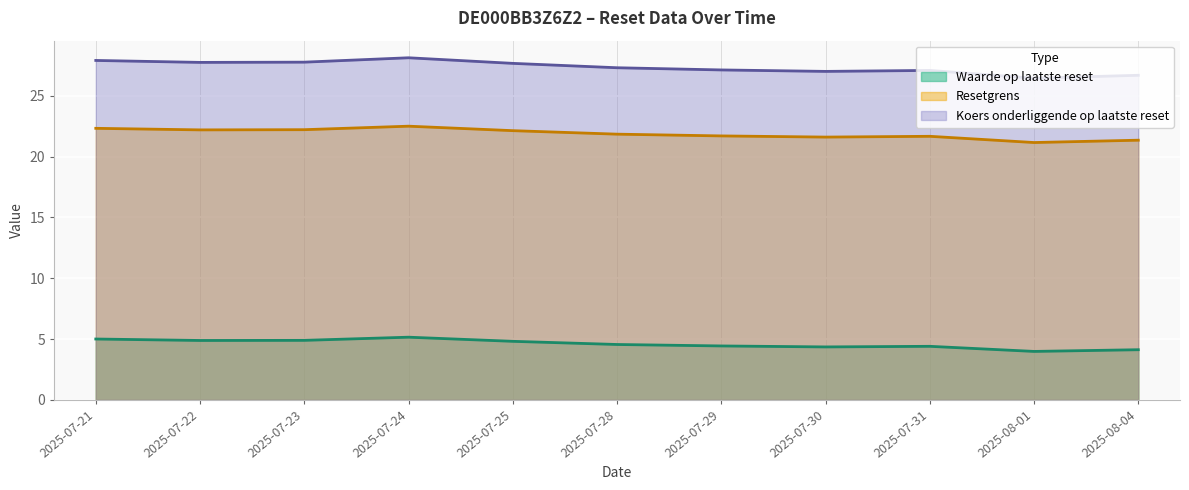

Reading right to left, transcribe all the data shown in this chart.

Waarde op laatste reset: 4.1	4.0	4.4	4.3	4.4	4.5	4.8	5.2	4.9	4.9	5.0
Resetgrens: 21.3	21.2	21.7	21.6	21.7	21.8	22.1	22.5	22.2	22.2	22.3
Koers onderliggende op laatste reset: 26.7	26.4	27.1	27.0	27.1	27.3	27.7	28.1	27.8	27.7	27.9